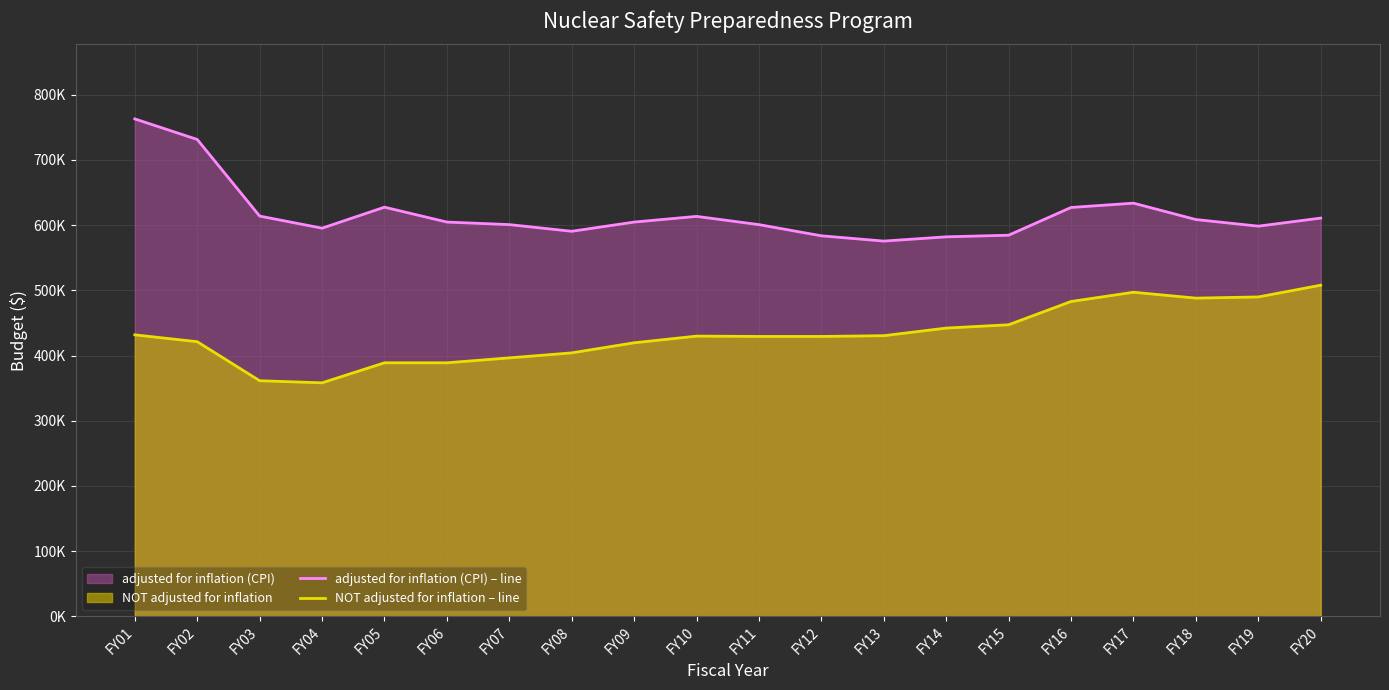

What value does the NOT adjusted for inflation – line series have at FY15?

447176